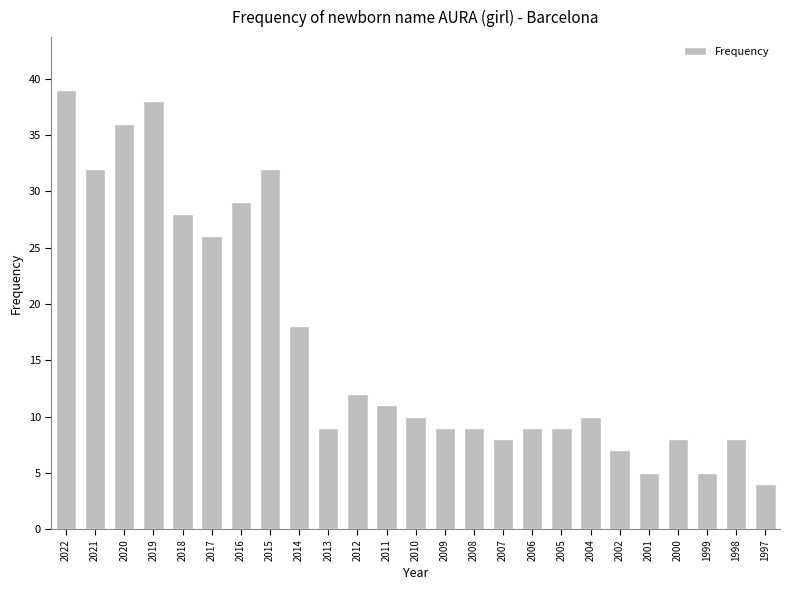

At which category does the chart reach its minimum across all series?

1997